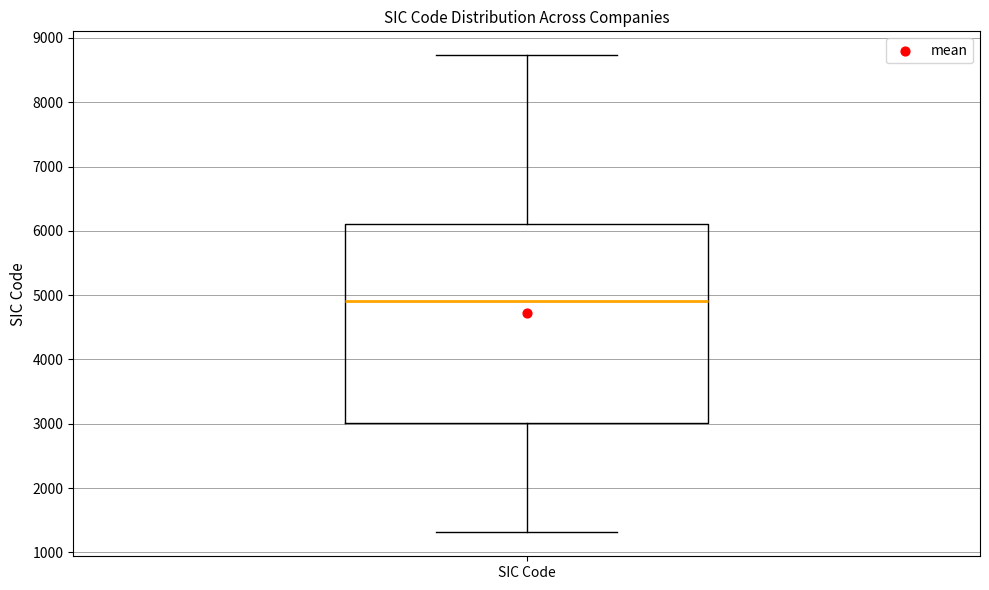

Where is the upper edge of the box for SIC Code on the y-axis? The values are not printed on the chart, so give them approximately, as read against the axis.

6100